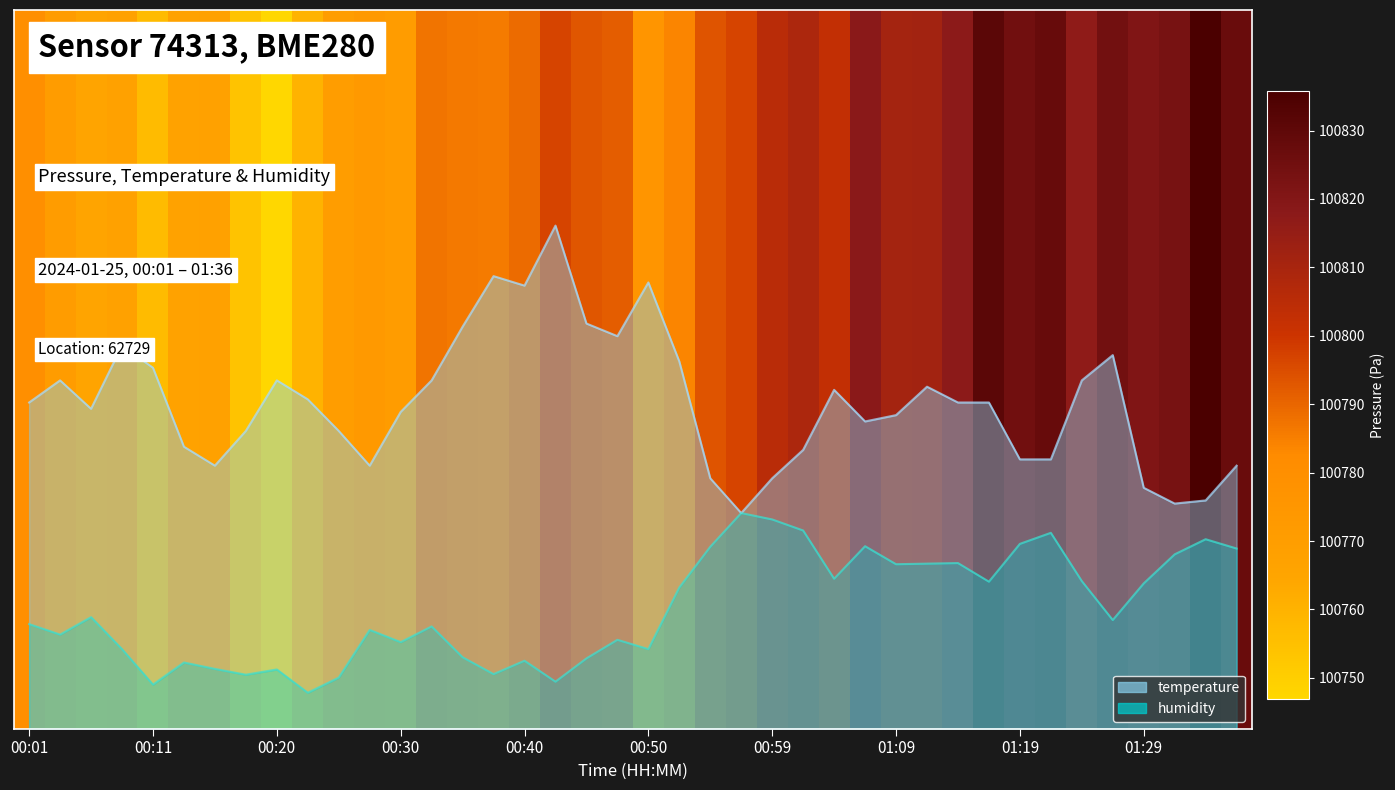

List the series in order of their peak value, lowest first.

humidity, temperature